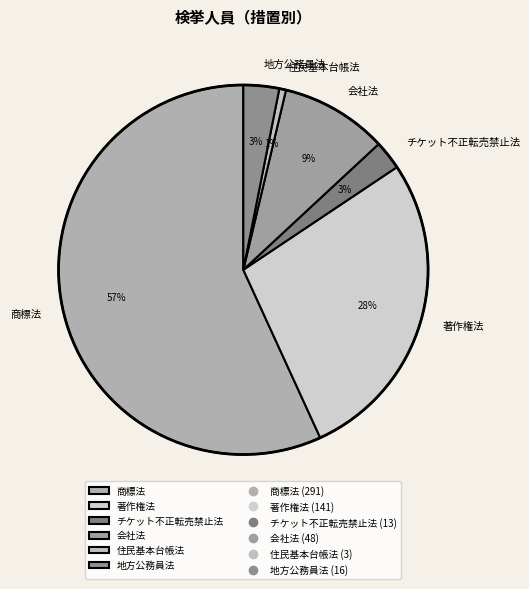

Do 商標法 and 地方公務員法 together represent more than half of the pie?

Yes